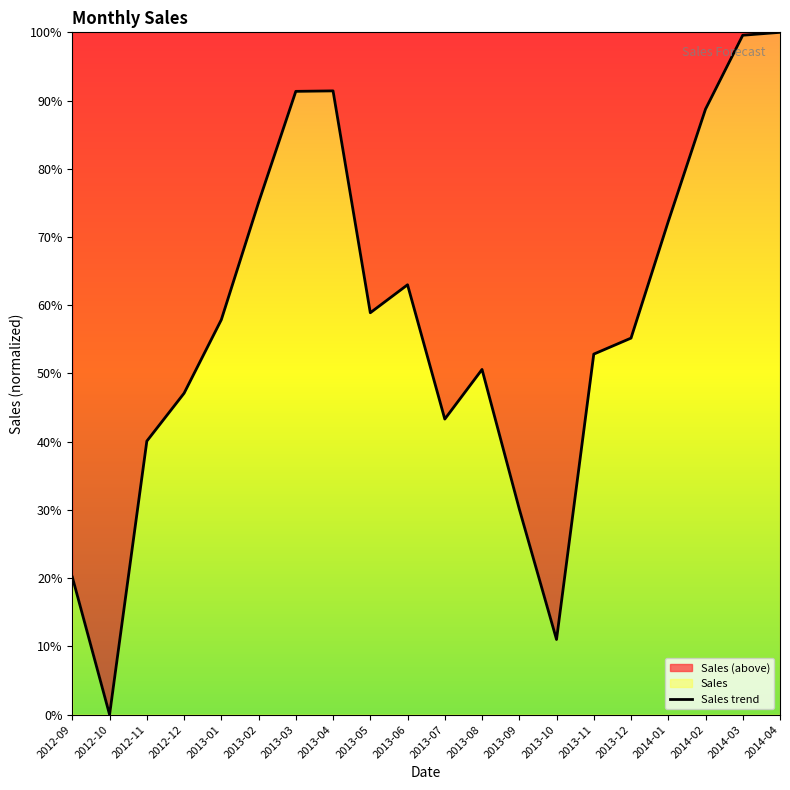

How many data points does each series have?

20